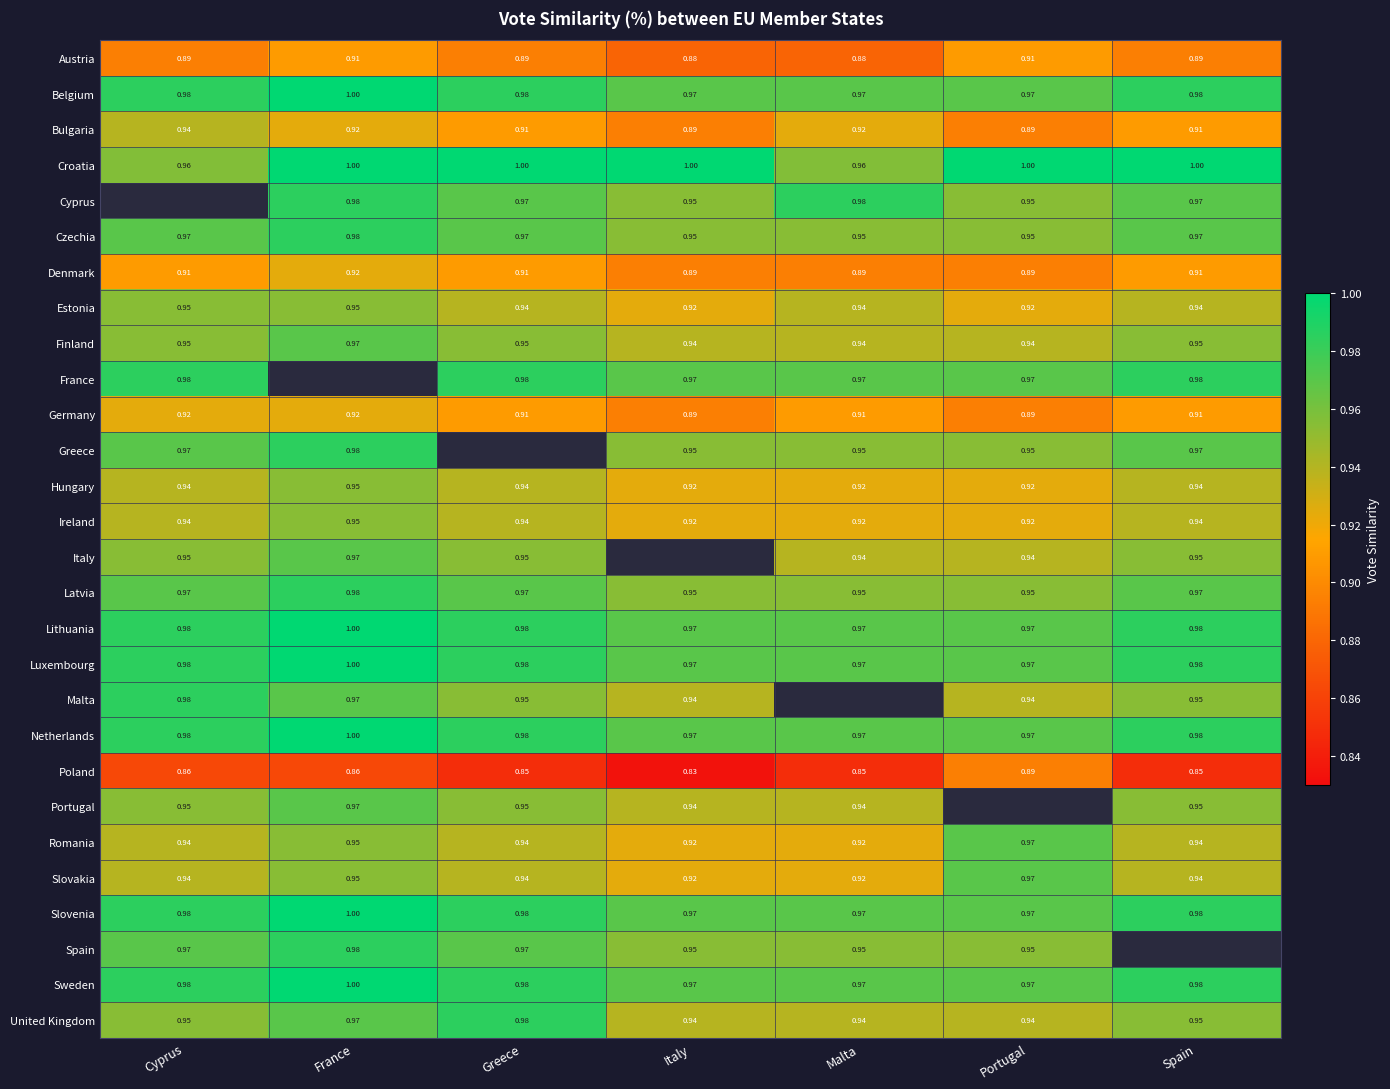

Is the value of Sweden at France greater than the value of Greece at Spain?

Yes